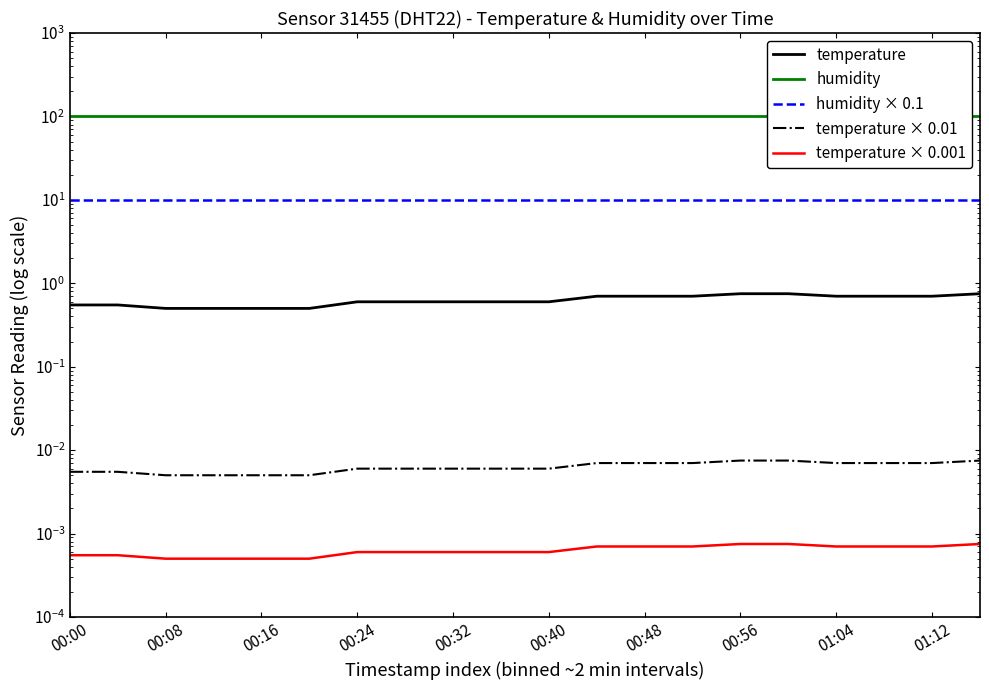

Which series has the largest total across all categories?

humidity